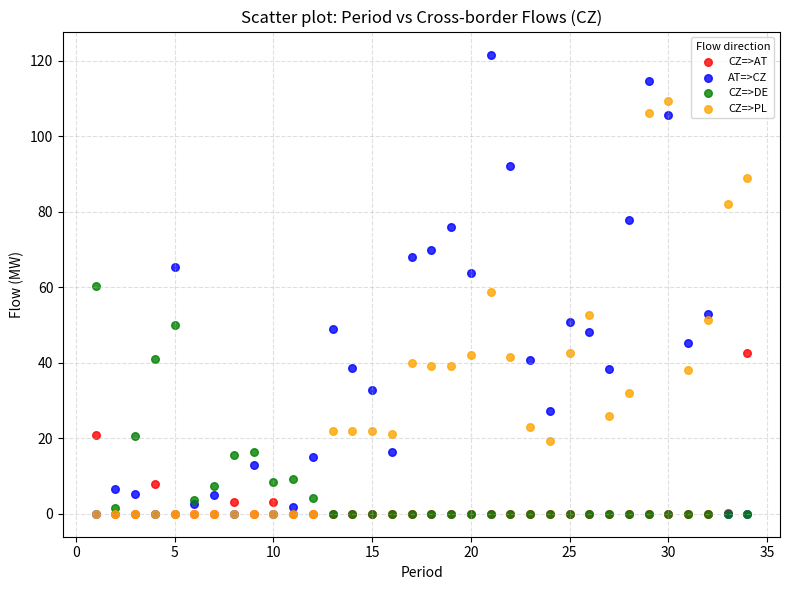

What are all the series names shown in the legend?

CZ=>AT, AT=>CZ, CZ=>DE, CZ=>PL